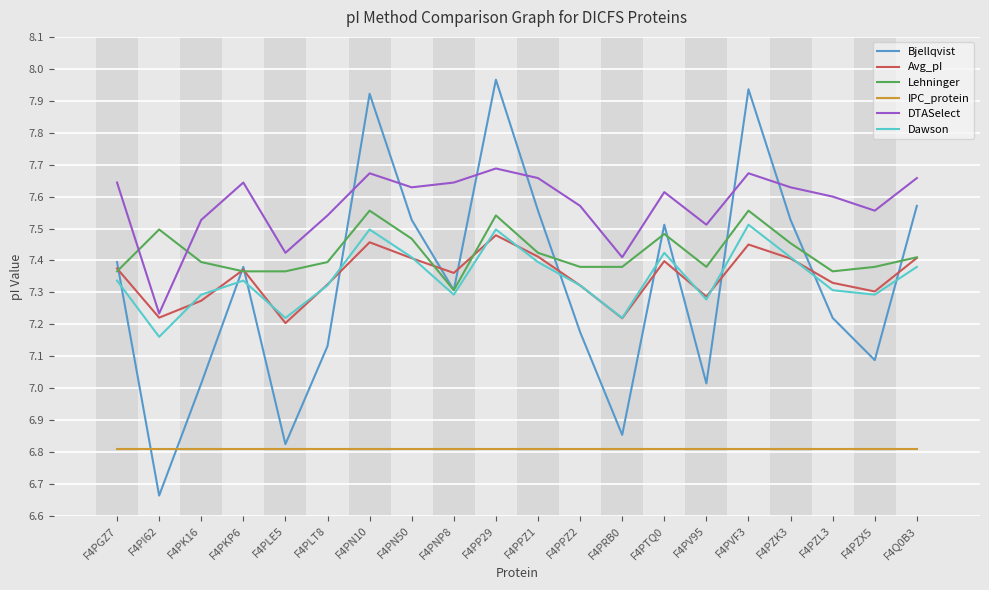

True or false: Lehninger and IPC_protein cross at least once.

False